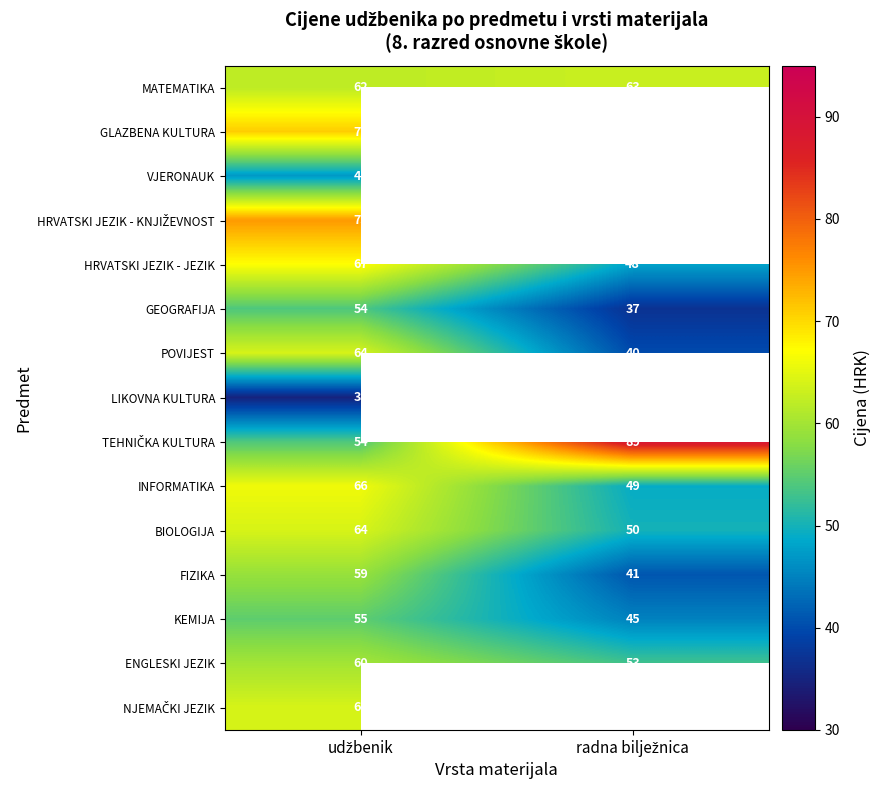

What is the minimum value shown in the chart?

35.0